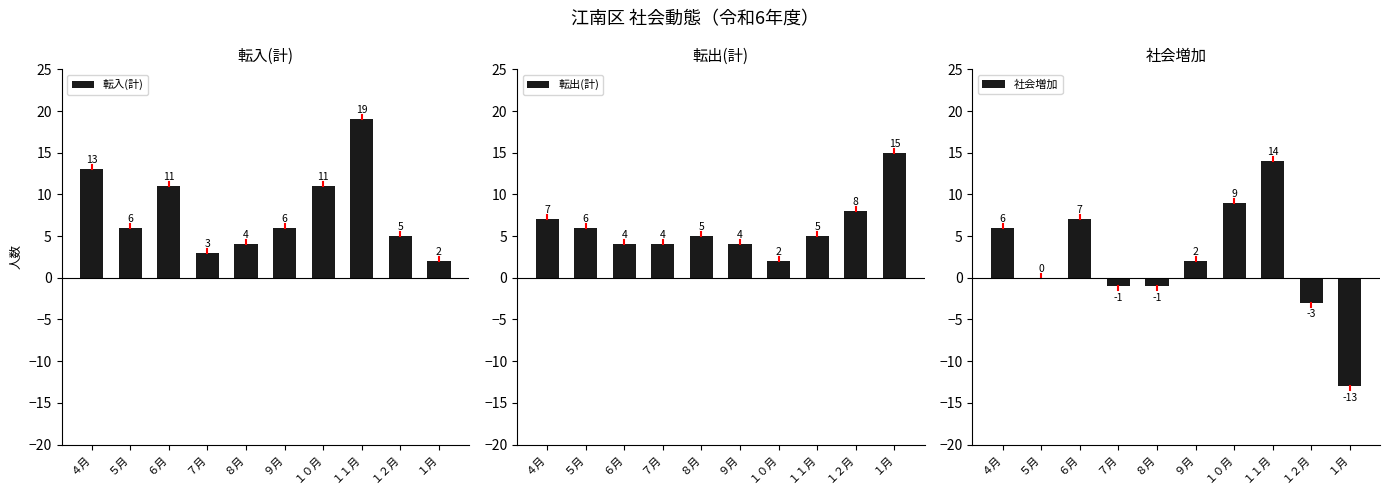

Reading left to right, extract all data points from this chart.

転入(計): ４月=13	５月=6	６月=11	７月=3	８月=4	９月=6	１０月=11	１１月=19	１２月=5	１月=2
転出(計): ４月=7	５月=6	６月=4	７月=4	８月=5	９月=4	１０月=2	１１月=5	１２月=8	１月=15
社会増加: ４月=6	５月=0	６月=7	７月=-1	８月=-1	９月=2	１０月=9	１１月=14	１２月=-3	１月=-13